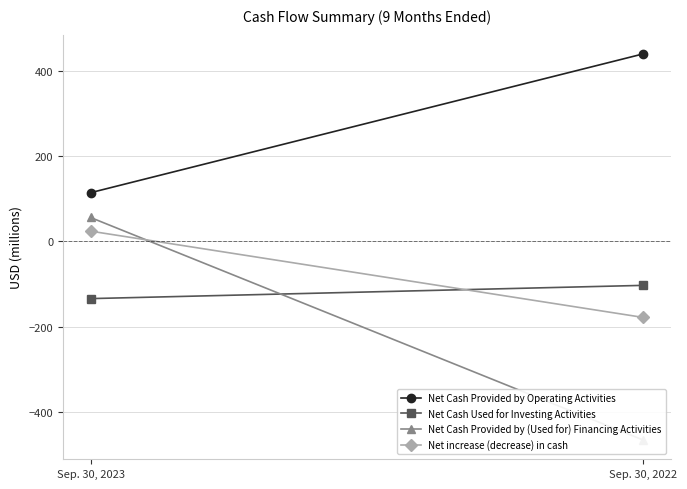

Rank the series by their maximum value, from lowest to highest.

Net Cash Used for Investing Activities, Net increase (decrease) in cash, Net Cash Provided by (Used for) Financing Activities, Net Cash Provided by Operating Activities